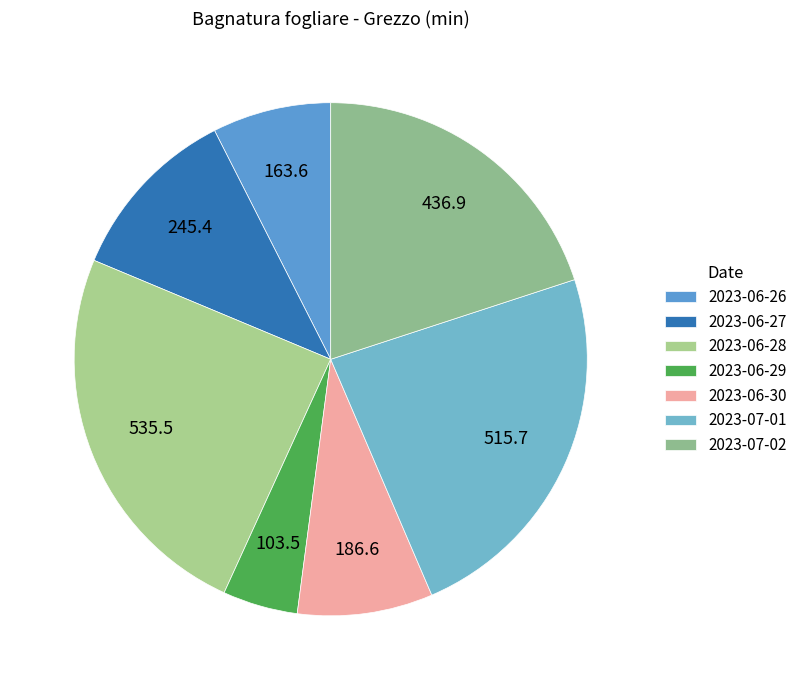

What percentage do 2023-07-01 and 2023-06-30 together represent?

32.1%